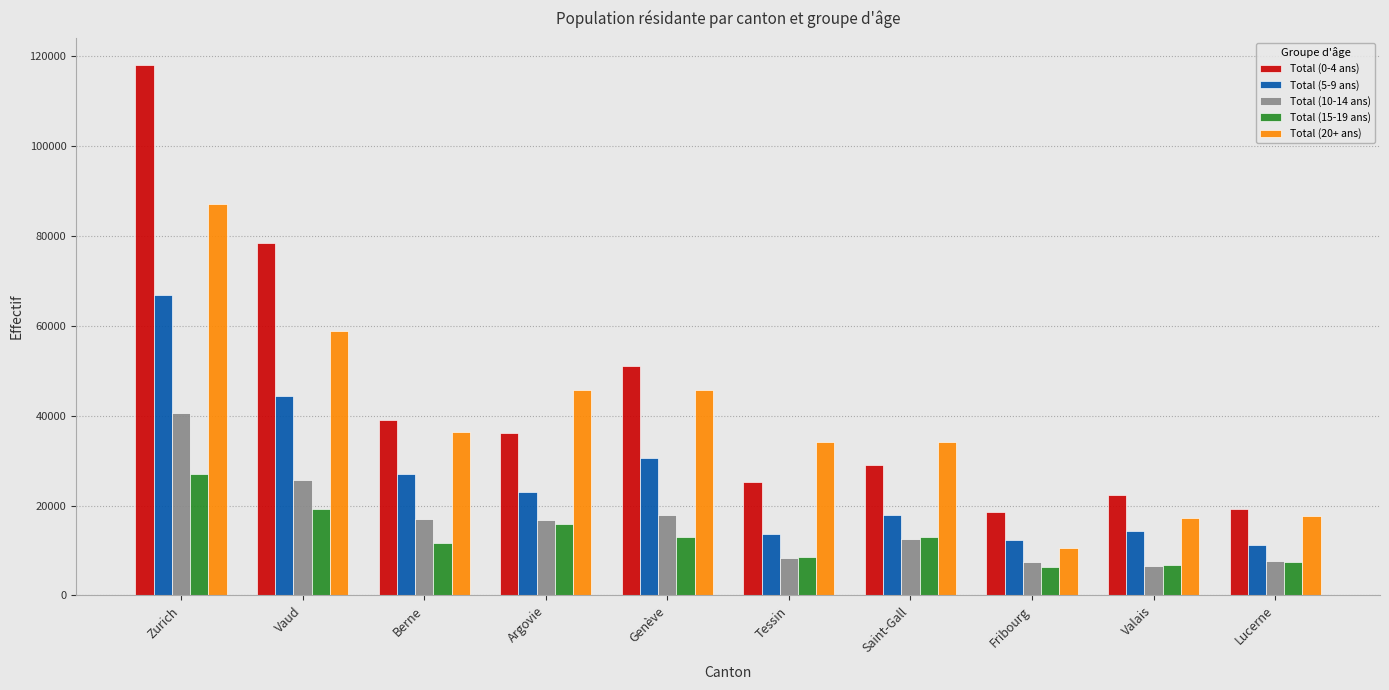

What is the total value across all series at Zurich?

339764